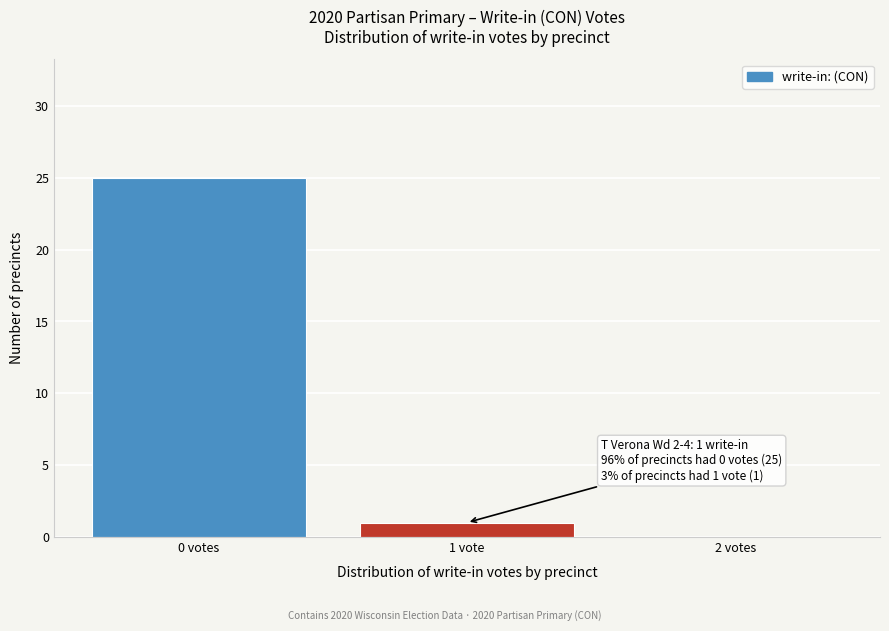

Reading left to right, what are all the values shown in this chart?

0 votes=25	1 vote=1	2 votes=0